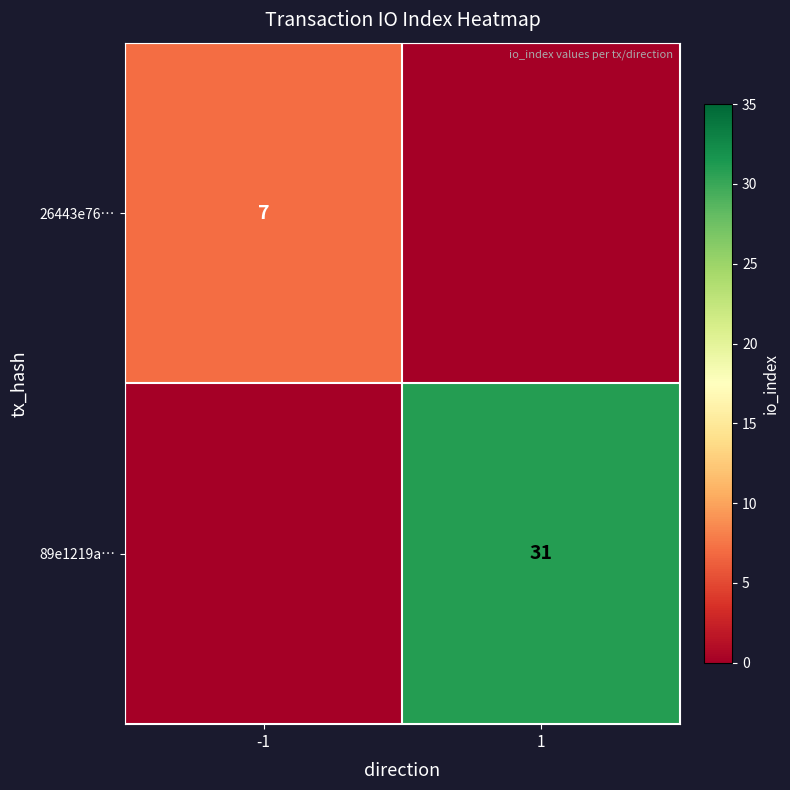

Is it true that 26443e76… equals 7 at -1?

True